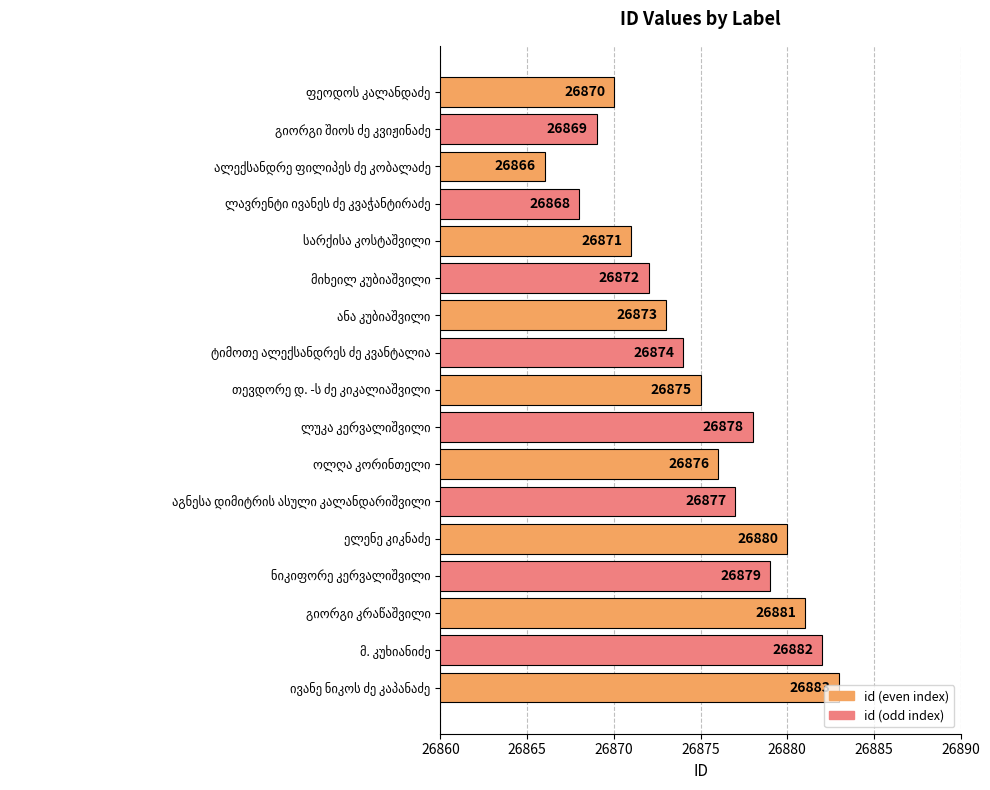

What is the difference between the maximum and minimum values?

17